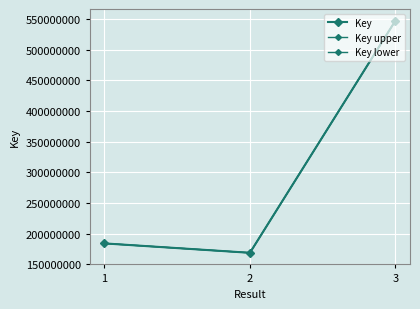

Which series has the widest spread of values?

Key upper